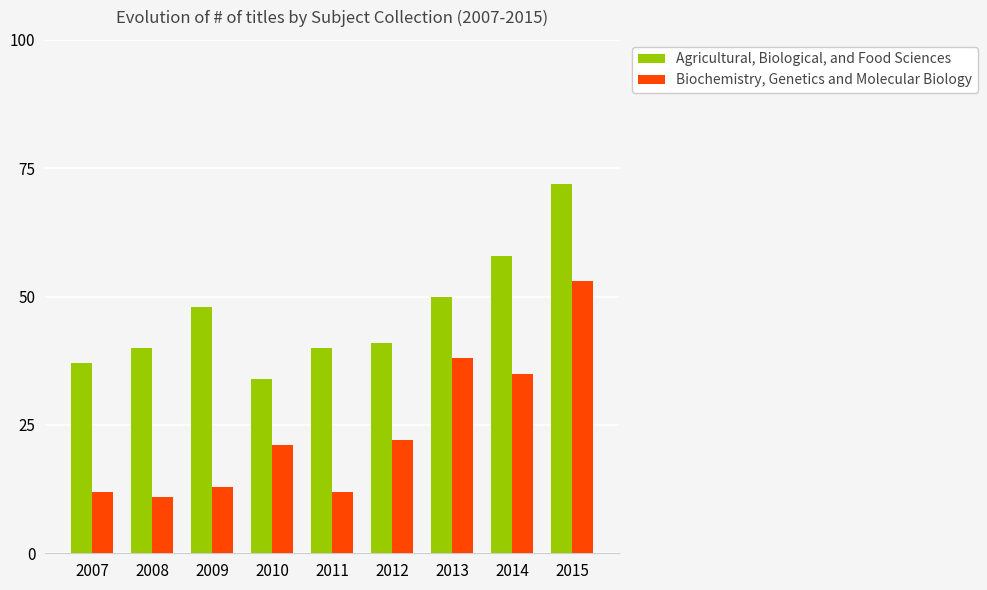

Are the bars grouped side by side (vs. stacked)?

Yes